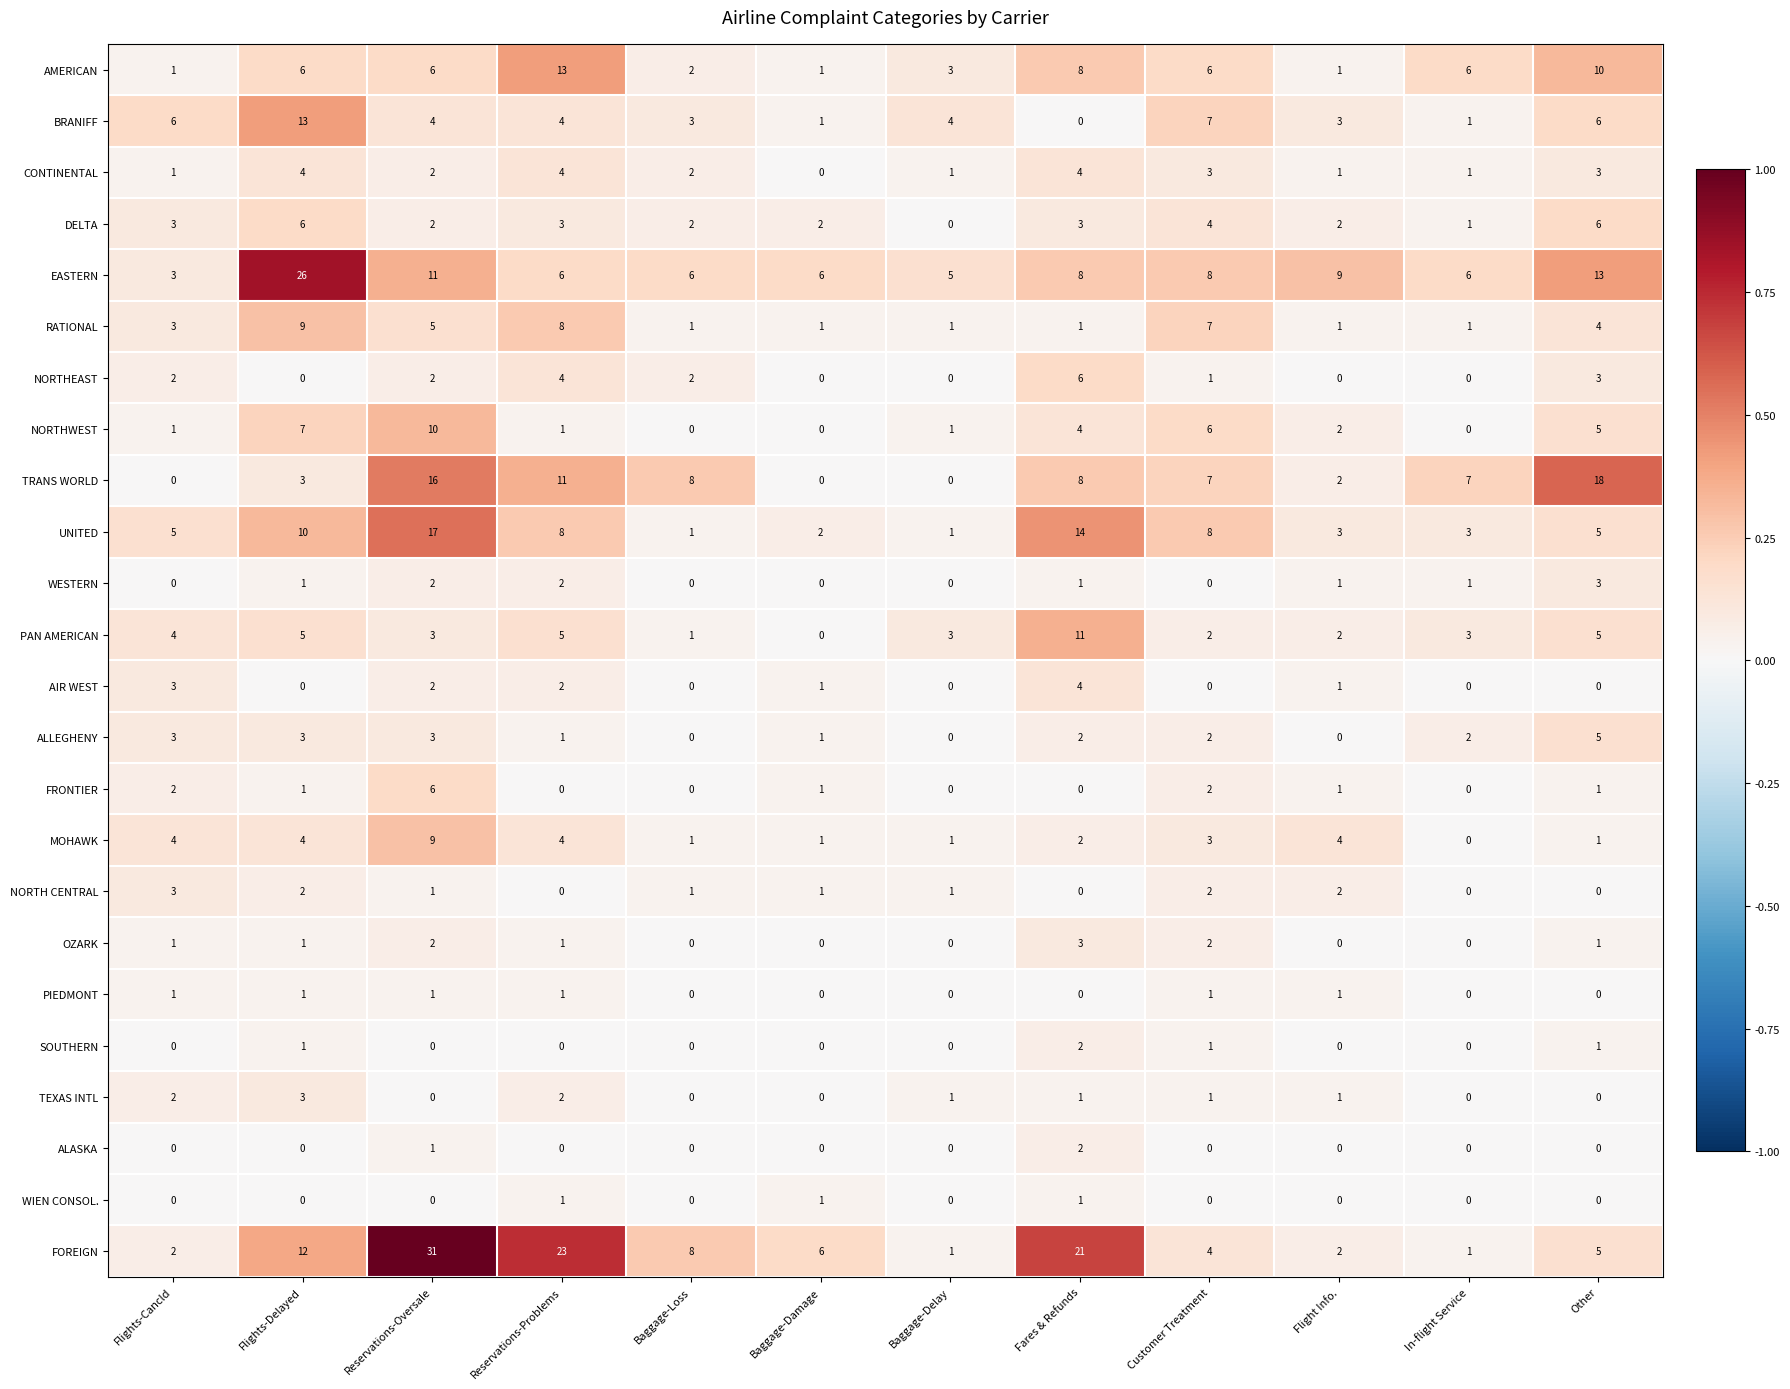

The FOREIGN series shows 1 at Flights-Cancld. True or false?

False